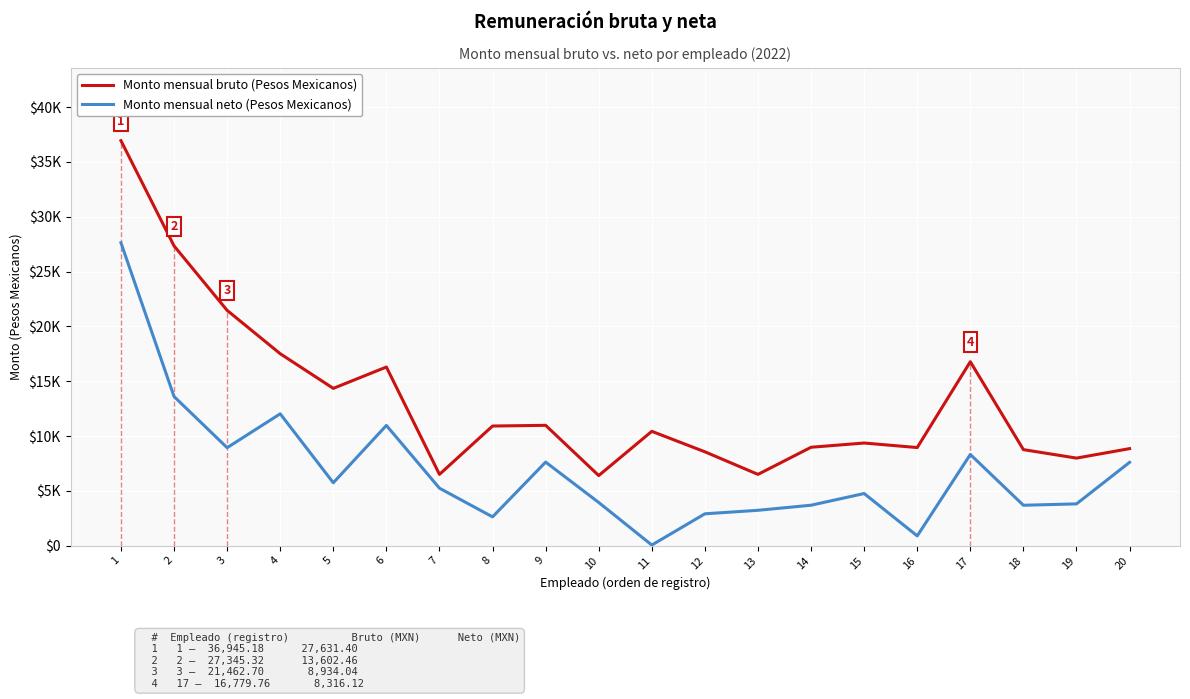

Where is Monto mensual bruto (Pesos Mexicanos) nearest to the value 21669?

3